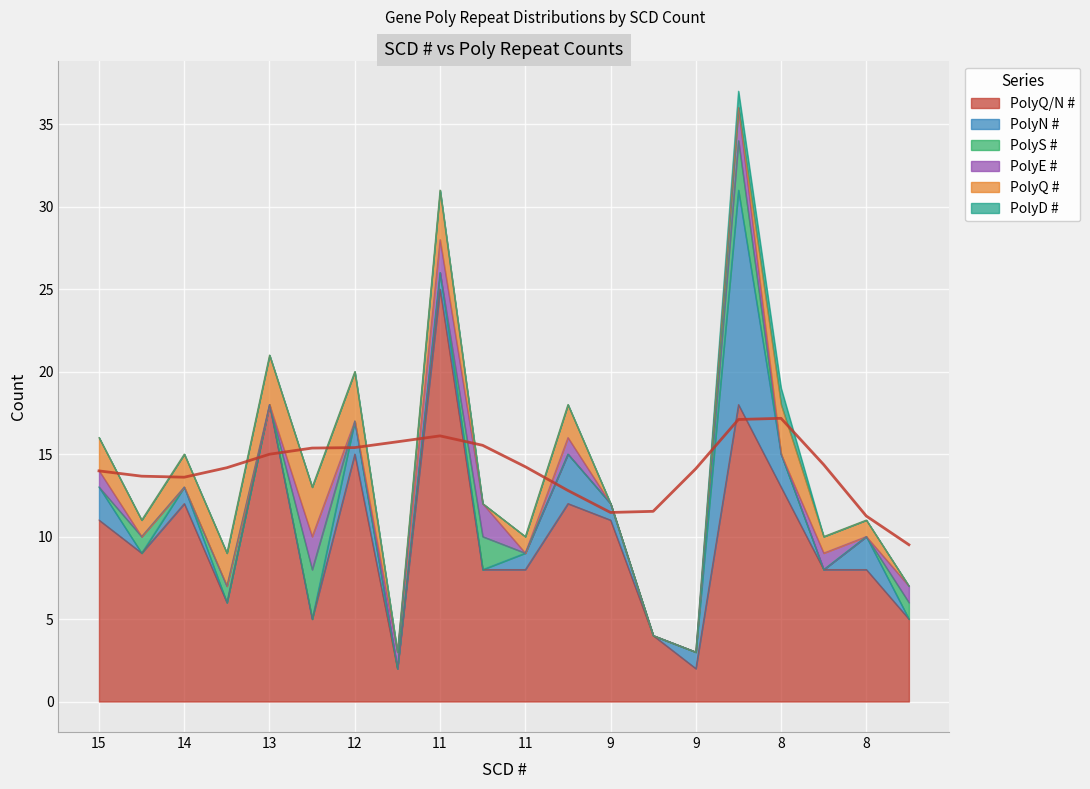

Between which two adjacent categories do PolyD # and PolyQ # first intersect?

8 and 8